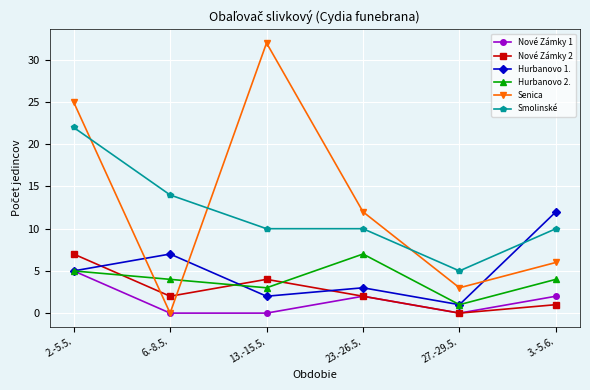

What are all the series names shown in the legend?

Nové Zámky 1, Nové Zámky 2, Hurbanovo 1., Hurbanovo 2., Senica, Smolinské